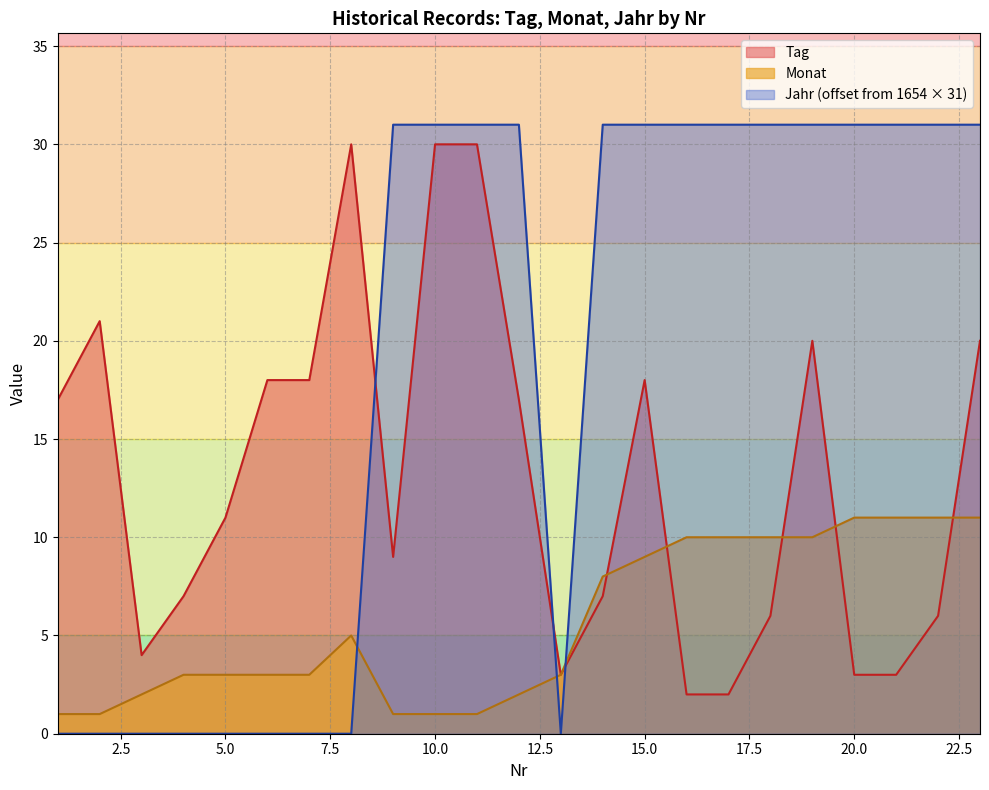

At which label does Tag first exceed 11?

1